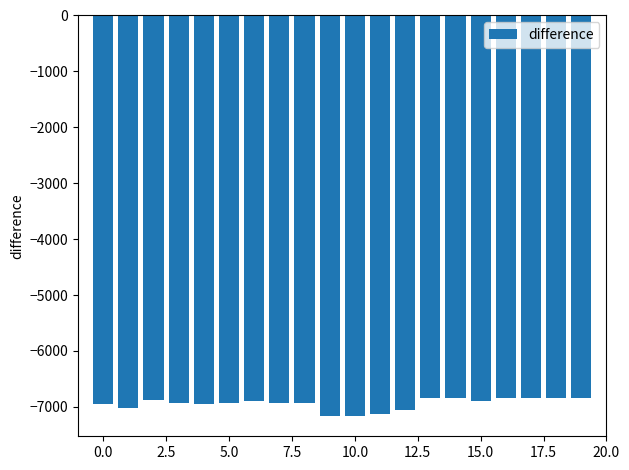

What is the value of the 5th bar from the left?

-6943.7